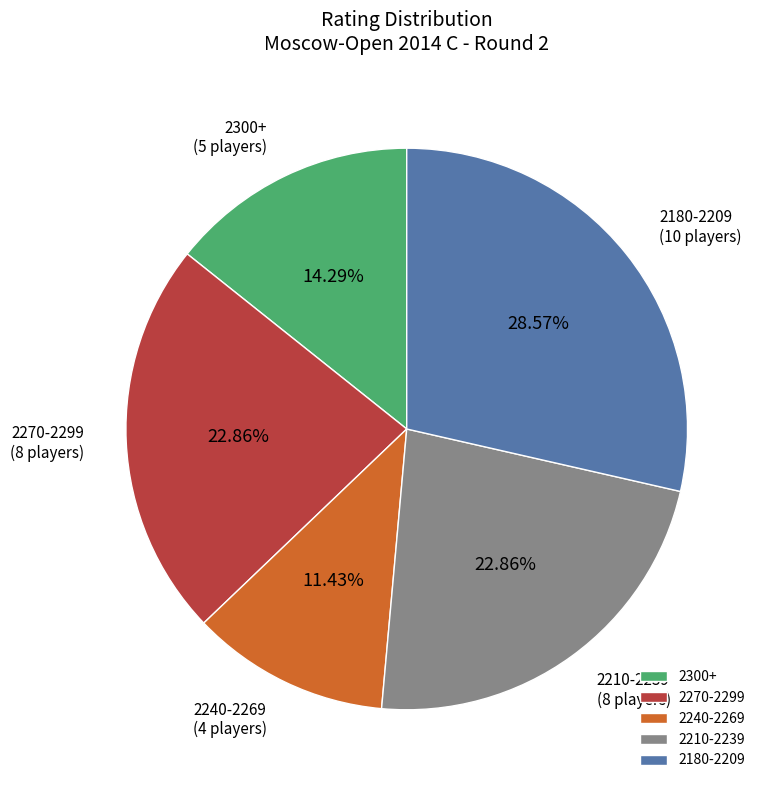

Which has a higher value, 2240-2269 or 2180-2209?

2180-2209